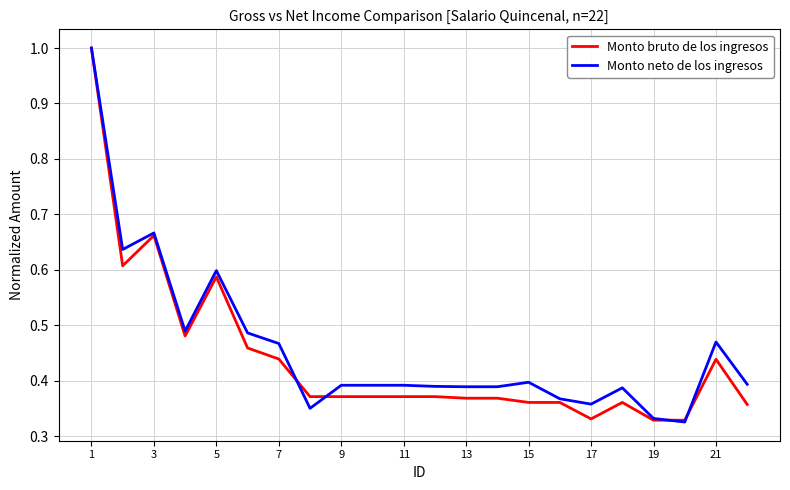

Rank the series by their average value, from highest to lowest.

Monto neto de los ingresos, Monto bruto de los ingresos